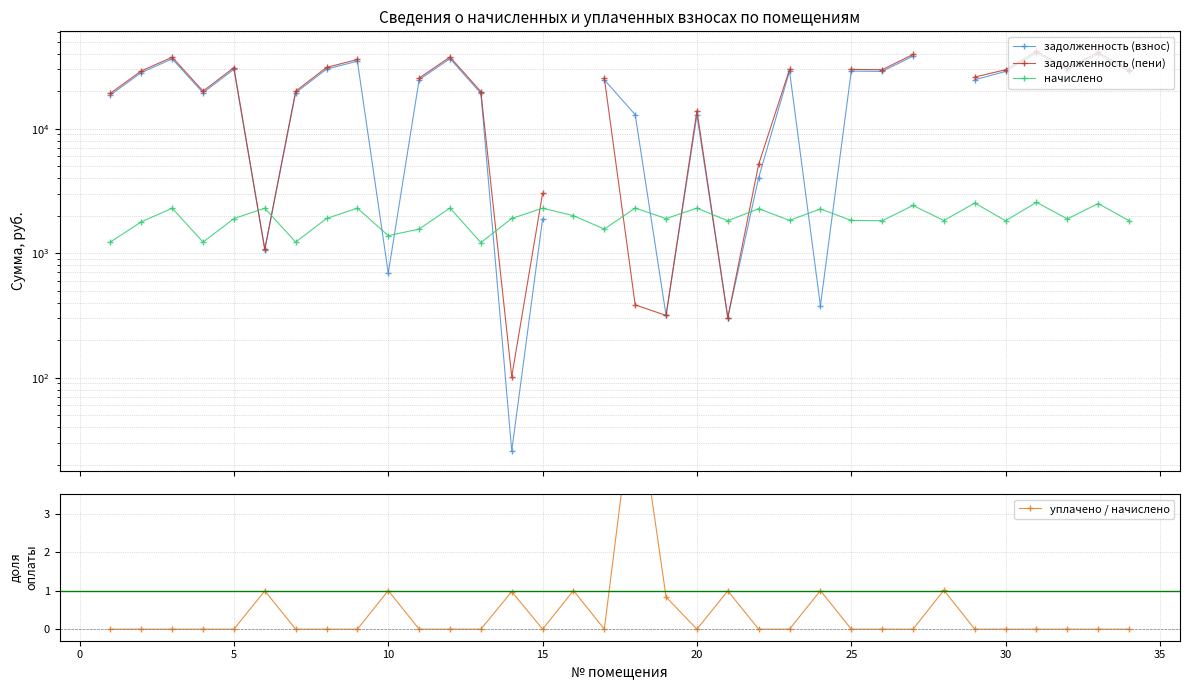

True or false: задолженность (пени) has more than 2 points higher than both neighbors.

True